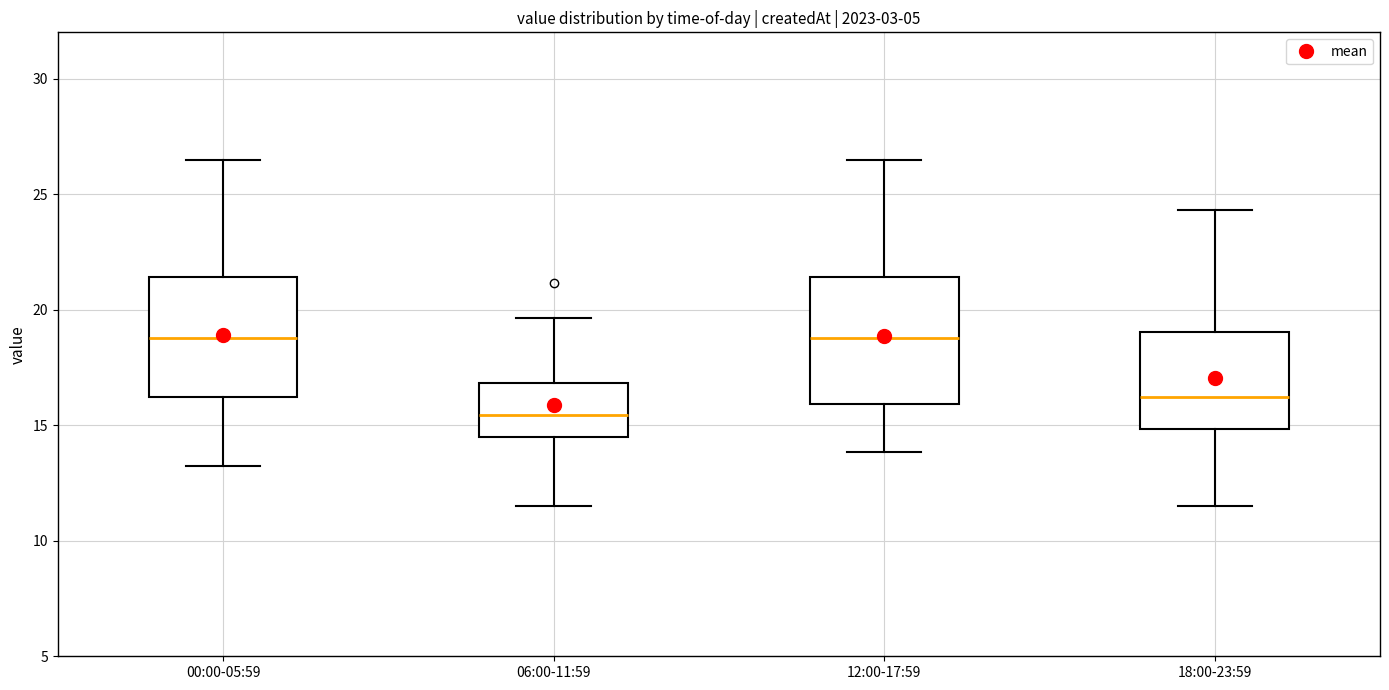

Reading left to right, read every box against the y-axis: the position of its median line, the range the box covers, and the ends of its whiskers. The values are not printed on the chart, so give them approximately, as read against the axis.

00:00-05:59: median 19.0, box 16.0 to 21.5, whiskers 13.5 to 26.5
06:00-11:59: median 15.5, box 14.5 to 17.0, whiskers 11.5 to 19.5
12:00-17:59: median 19.0, box 16.0 to 21.5, whiskers 14.0 to 26.5
18:00-23:59: median 16.0, box 15.0 to 19.0, whiskers 11.5 to 24.5